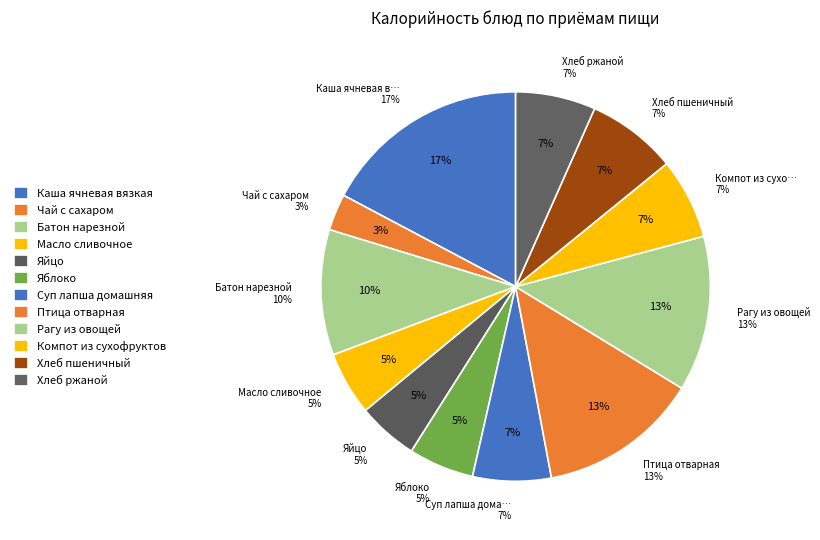

Is there a majority slice in this chart?

No